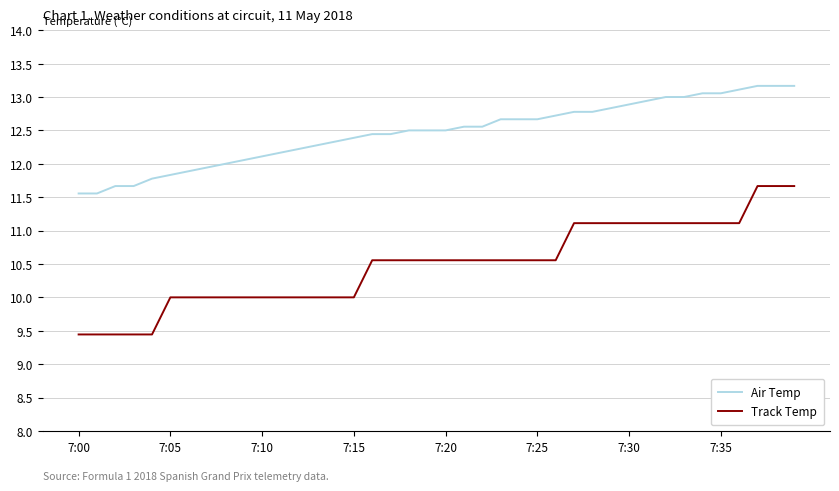

What is the smallest value displayed?

9.4